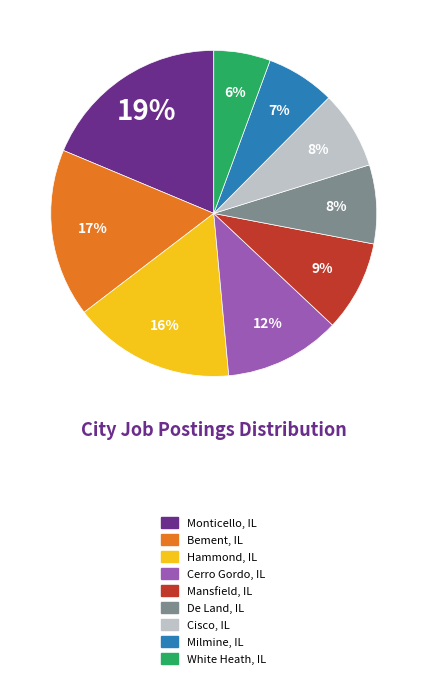

True or false: Hammond, IL accounts for 16% of the total.

True